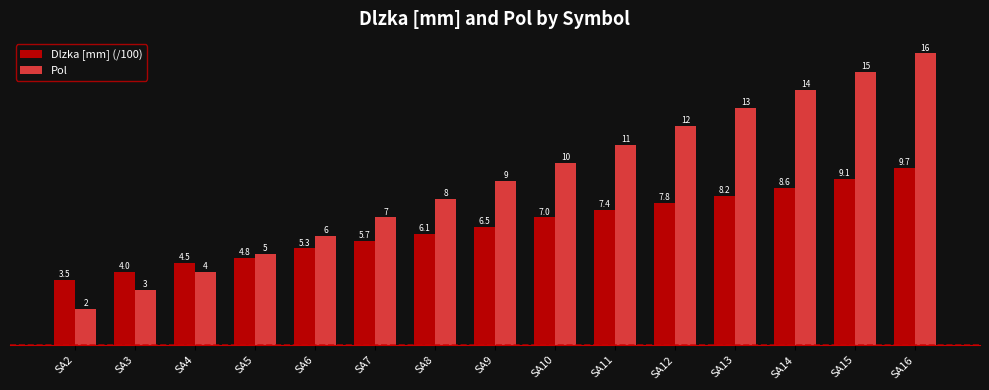

How many data points in Dlzka [mm] (/100) are above 6?

9